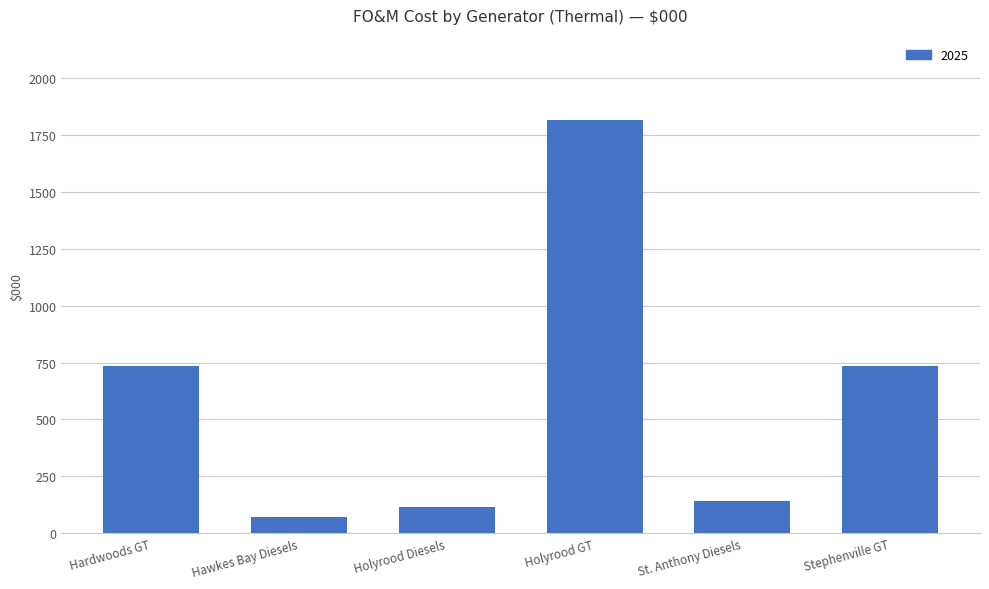

Which has a higher value, St. Anthony Diesels or Hawkes Bay Diesels?

St. Anthony Diesels